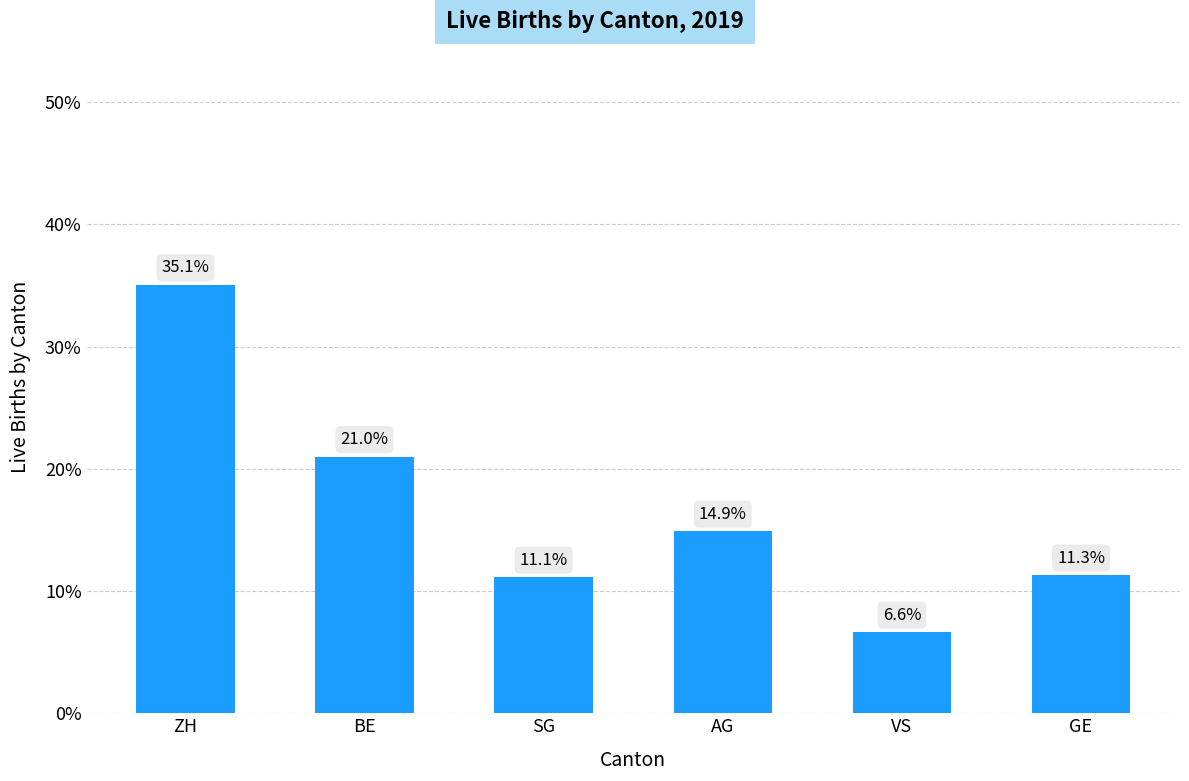

What is the value of the 1st bar from the left?

35.1